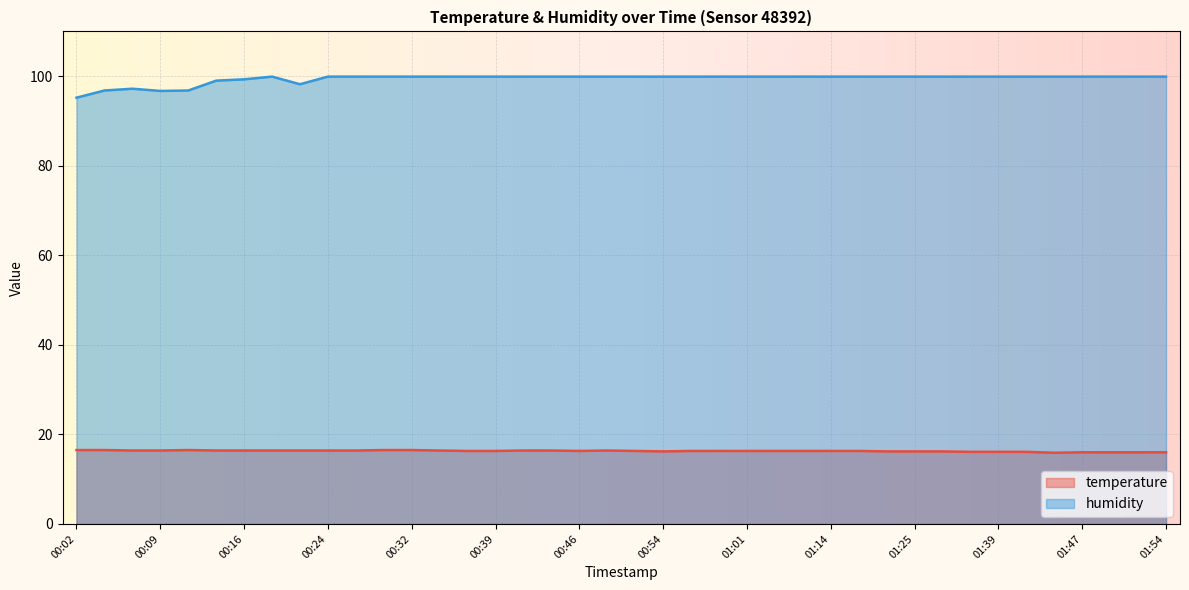

Rank the series by their maximum value, from lowest to highest.

temperature, humidity